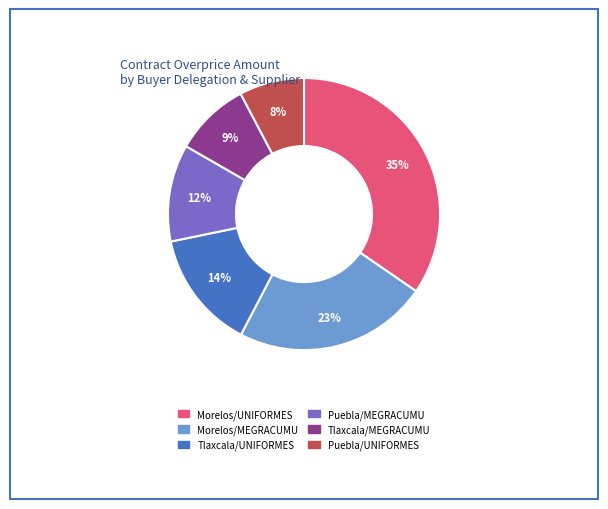

To the nearest percent, what is the difference between the largest and smallest slice percentages?

27%